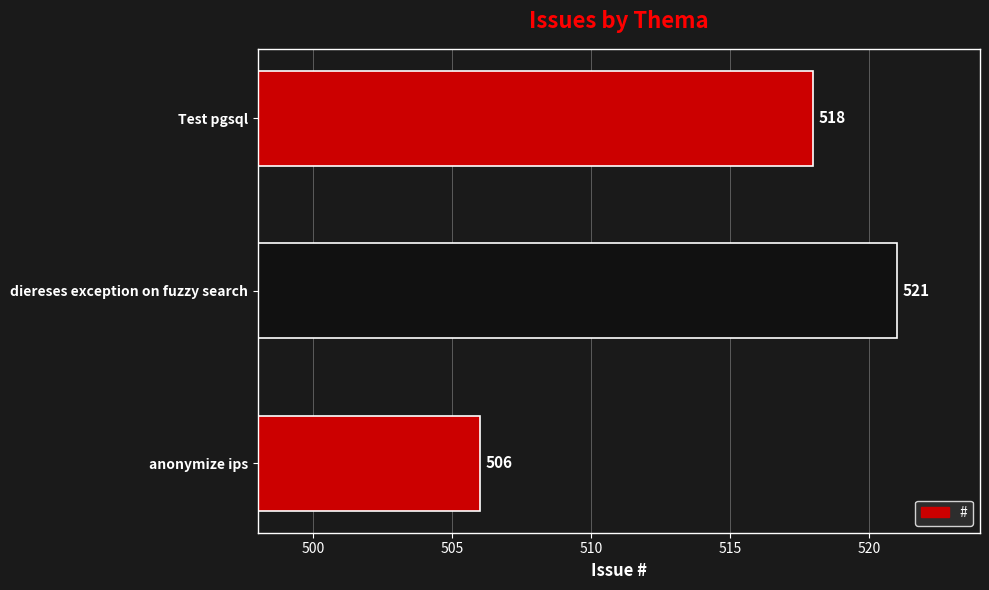

Reading top to bottom, what are all the values shown in this chart?

Test pgsql=518	diereses exception on fuzzy search=521	anonymize ips=506